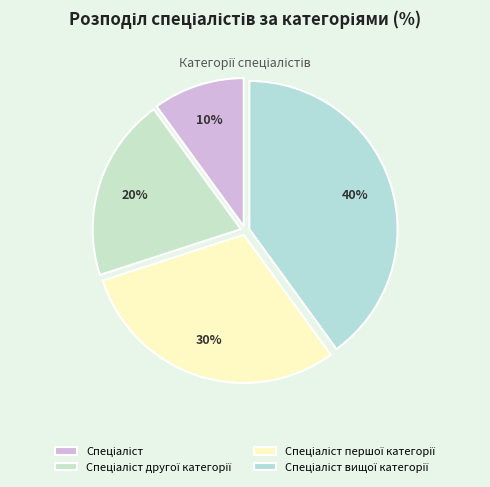

To the nearest percent, what is the difference between the largest and smallest slice percentages?

30%